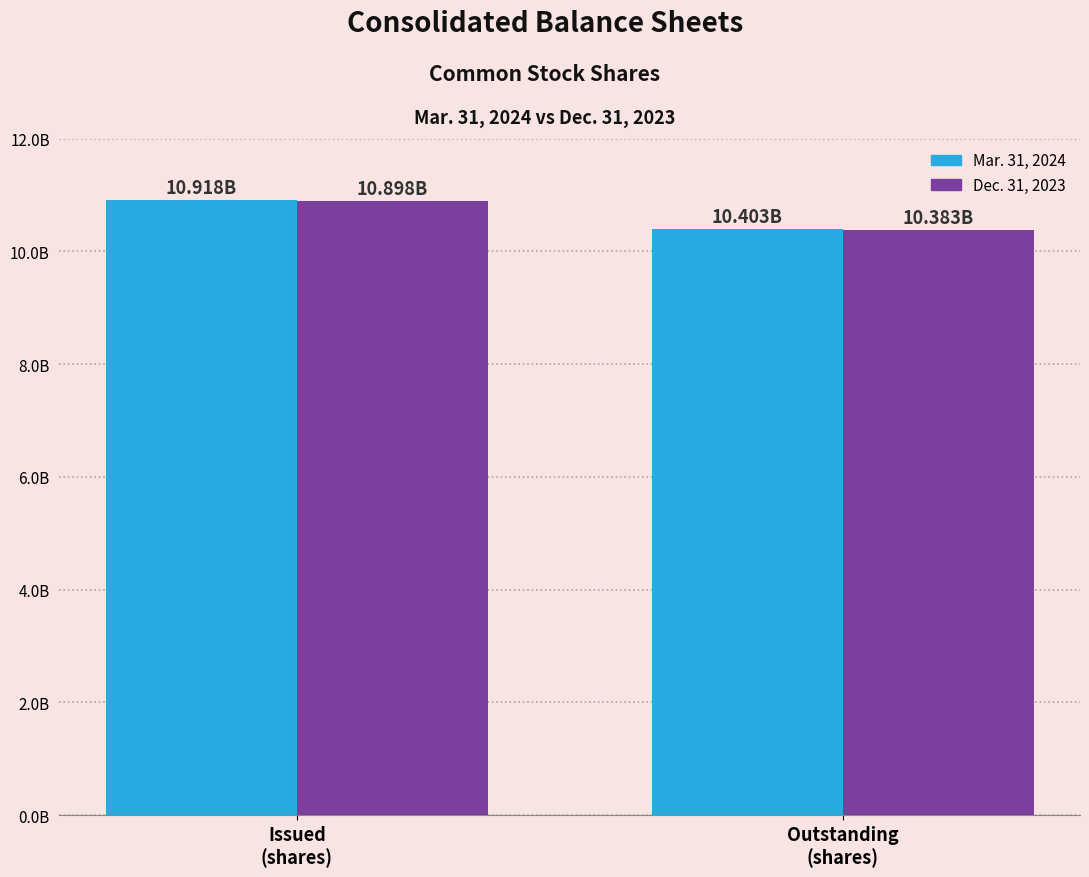

At which label is Mar. 31, 2024 closest to 10660500000?

Issued
(shares)